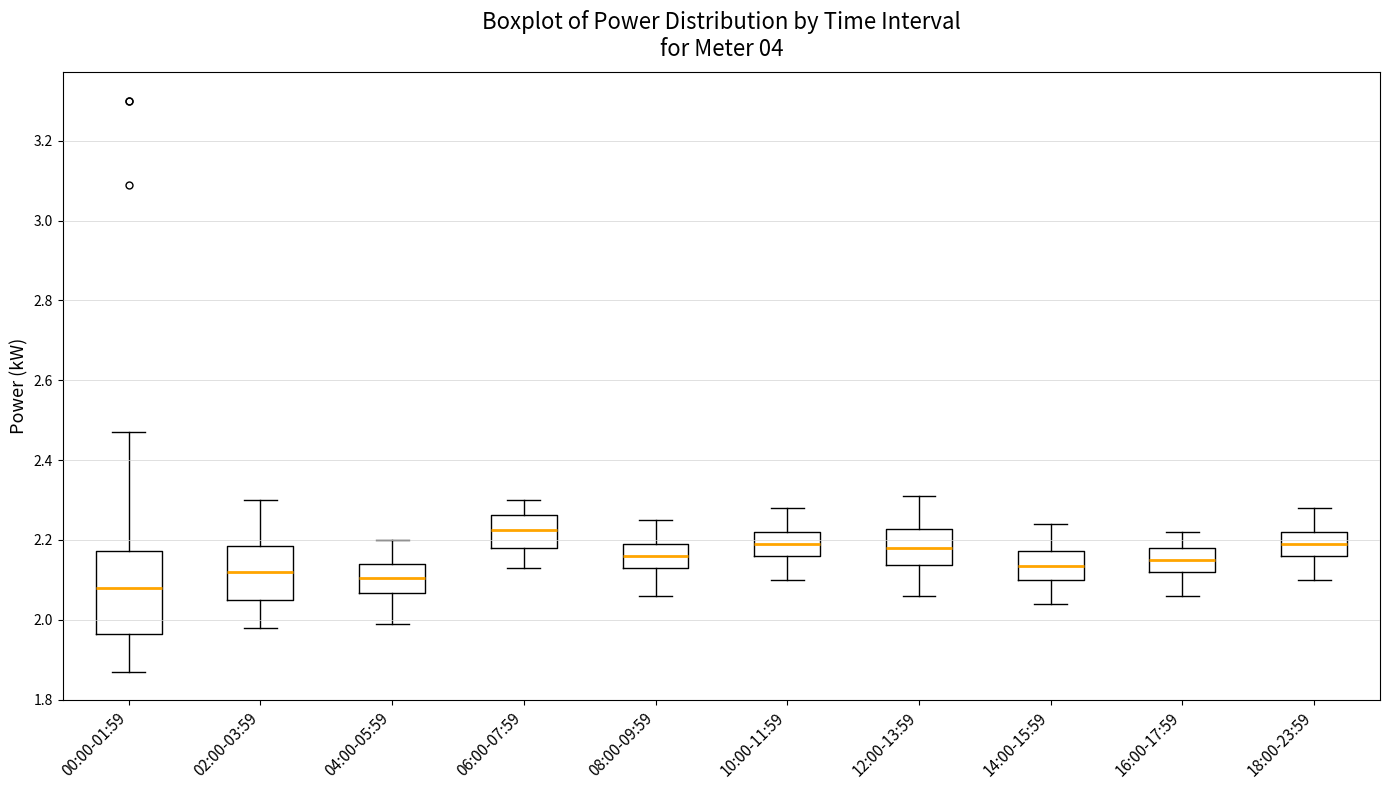

Reading left to right, transcribe this box plot: for each box, give where its median line is, the range the box spans, and where its two whiskers end, as read against the y-axis. The values are not printed on the chart, so give them approximately, as read against the axis.

00:00-01:59: median 2.08, box 1.96 to 2.18, whiskers 1.88 to 2.48
02:00-03:59: median 2.12, box 2.06 to 2.18, whiskers 1.98 to 2.30
04:00-05:59: median 2.10, box 2.06 to 2.14, whiskers 2.00 to 2.20
06:00-07:59: median 2.22, box 2.18 to 2.26, whiskers 2.14 to 2.30
08:00-09:59: median 2.16, box 2.14 to 2.20, whiskers 2.06 to 2.26
10:00-11:59: median 2.20, box 2.16 to 2.22, whiskers 2.10 to 2.28
12:00-13:59: median 2.18, box 2.14 to 2.22, whiskers 2.06 to 2.32
14:00-15:59: median 2.14, box 2.10 to 2.18, whiskers 2.04 to 2.24
16:00-17:59: median 2.16, box 2.12 to 2.18, whiskers 2.06 to 2.22
18:00-23:59: median 2.20, box 2.16 to 2.22, whiskers 2.10 to 2.28